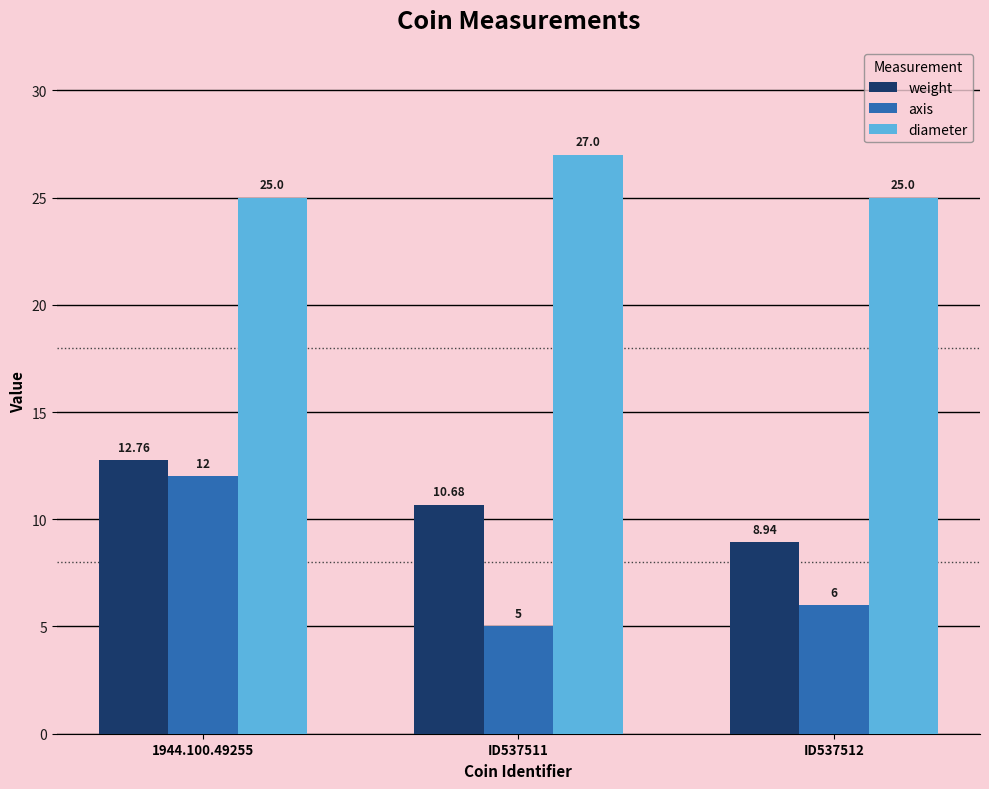

What is the value of the axis bar at the 3rd from the left?

6.0